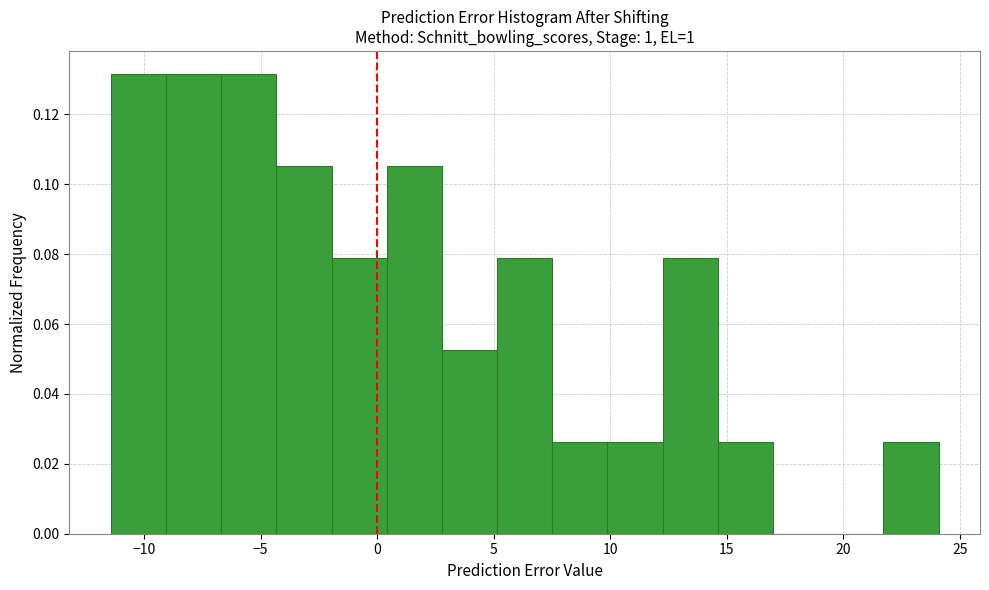

Reading left to right, transcribe this chart: for each bar, give the range it covers on the x-axis and its height. Neither the bar edges nor the heights are printed on the chart, so give them approximately, as read against the axes.

-11.5 to -9.0: 0.132
-9.0 to -6.5: 0.132
-6.5 to -4.5: 0.132
-4.5 to -2.0: 0.106
-2.0 to 0.5: 0.078
0.5 to 3.0: 0.106
3.0 to 5.0: 0.052
5.0 to 7.5: 0.078
7.5 to 10.0: 0.026
10.0 to 12.5: 0.026
12.5 to 14.5: 0.078
14.5 to 17.0: 0.026
17.0 to 19.5: 0
19.5 to 21.5: 0
21.5 to 24.0: 0.026